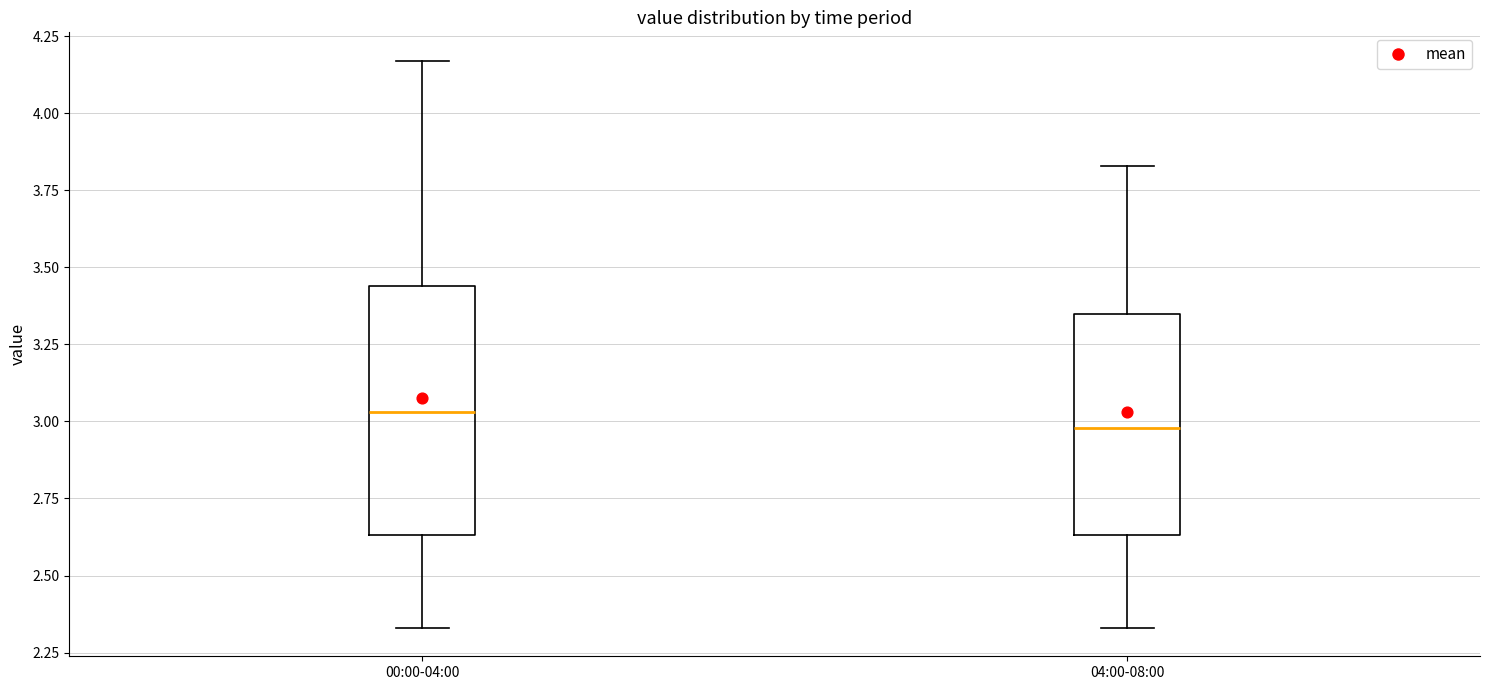

Reading left to right, read every box against the y-axis: the position of its median line, the range the box covers, and the ends of its whiskers. The values are not printed on the chart, so give them approximately, as read against the axis.

00:00-04:00: median 3.05, box 2.65 to 3.45, whiskers 2.35 to 4.15
04:00-08:00: median 3.00, box 2.65 to 3.35, whiskers 2.35 to 3.85